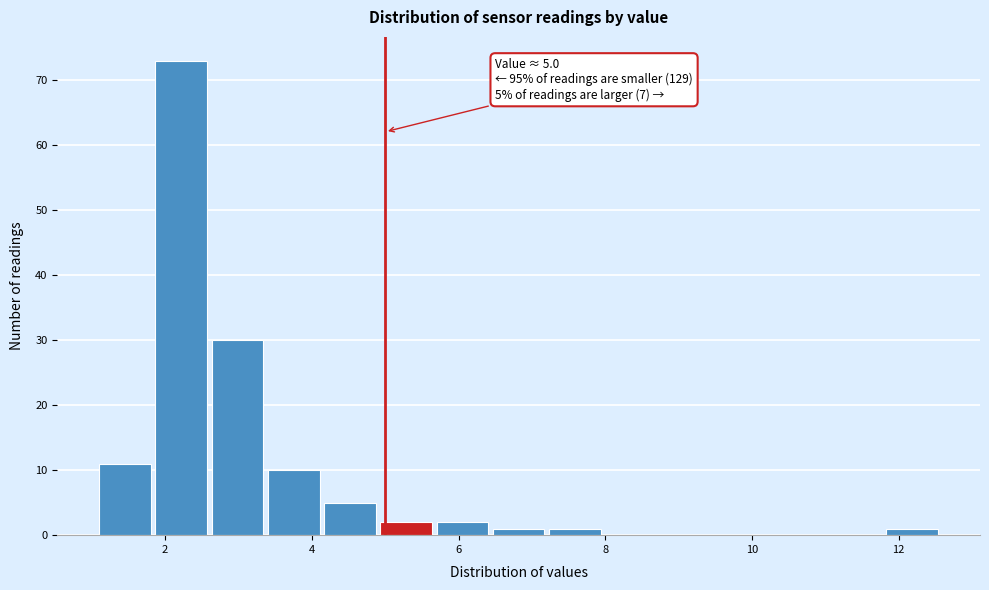

Read against the x-axis, roughly where is the centre of the tallest bar?

2.2